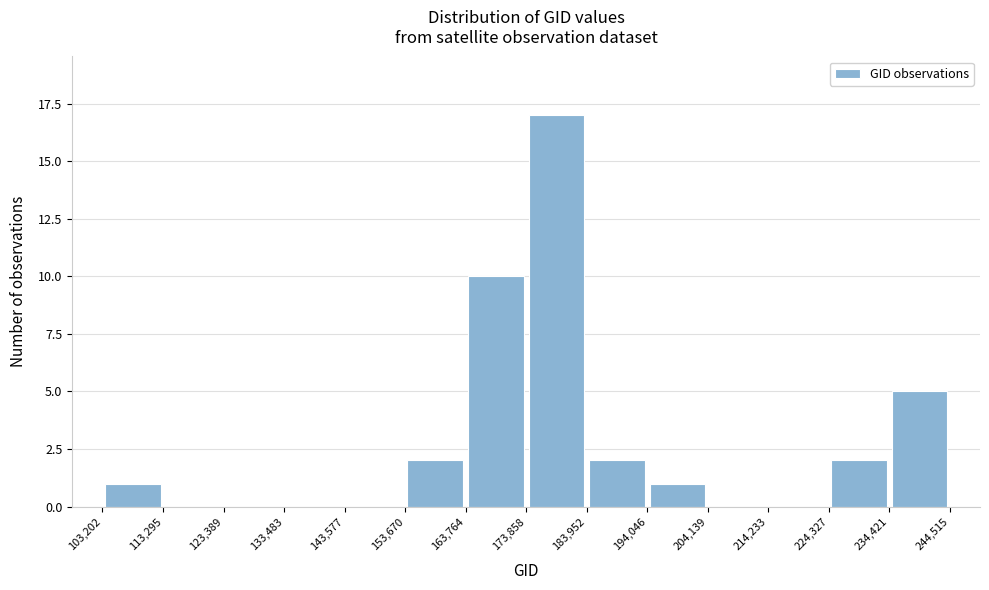

Reading left to right, list every bar in this chart as the range it spans on the x-axis followed by its height. The values are not printed on the chart, so give them approximately, as read against the axis.

103,202 to 113,295: 1
113,295 to 123,389: 0
123,389 to 133,483: 0
133,483 to 143,577: 0
143,577 to 153,670: 0
153,670 to 163,764: 2
163,764 to 173,858: 10
173,858 to 183,952: 17
183,952 to 194,046: 2
194,046 to 204,139: 1
204,139 to 214,233: 0
214,233 to 224,327: 0
224,327 to 234,421: 2
234,421 to 244,515: 5